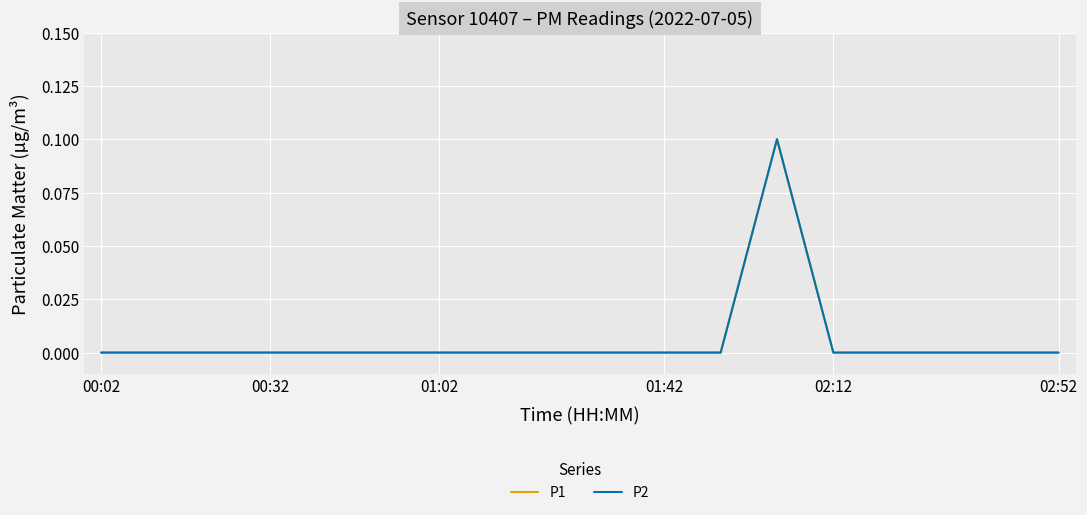

True or false: P2 and P1 intersect in this chart.

False